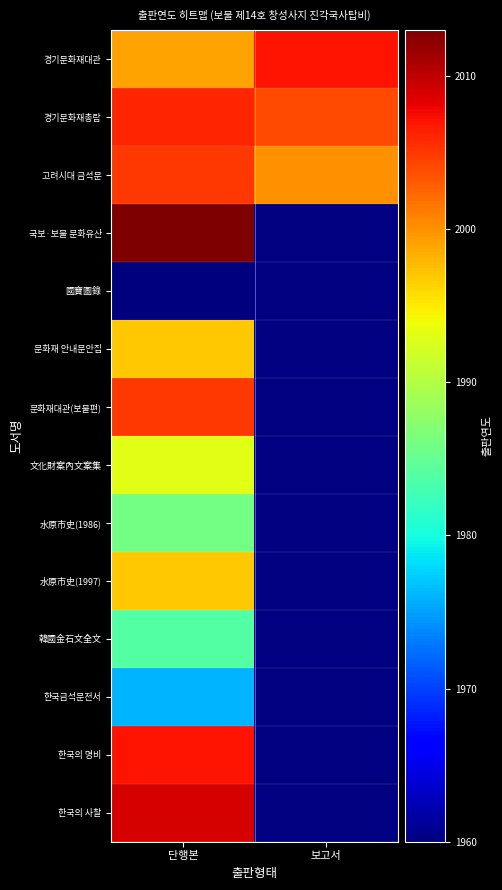

Rank the series by their maximum value, from lowest to highest.

國寶圖錄, 한국금석문전서, 韓國金石文全文, 水原市史(1986), 文化財案內文案集, 문화재 안내문안집, 水原市史(1997), 고려시대 금석문, 문화재대관(보물편), 경기문화재총람, 경기문화재대관, 한국의 명비, 한국의 사찰, 국보·보물 문화유산